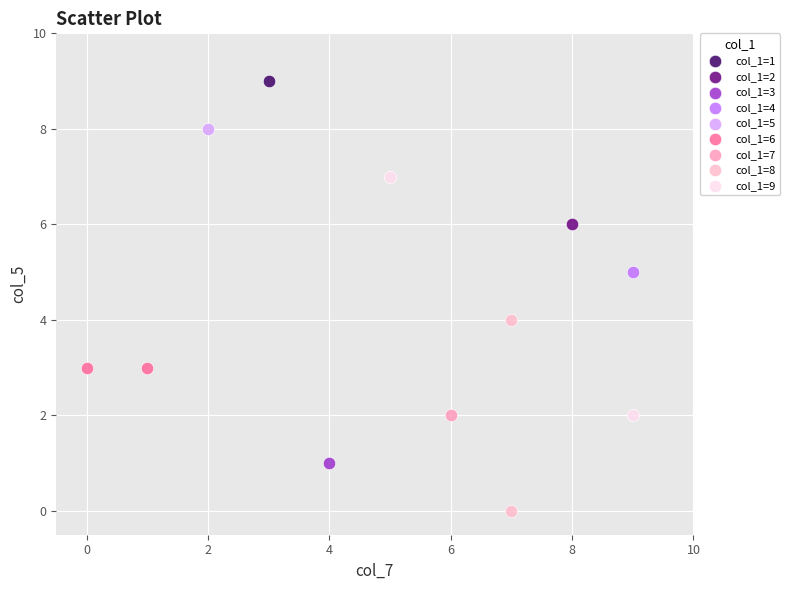

Which series reaches the minimum Y coordinate?

col_1=8